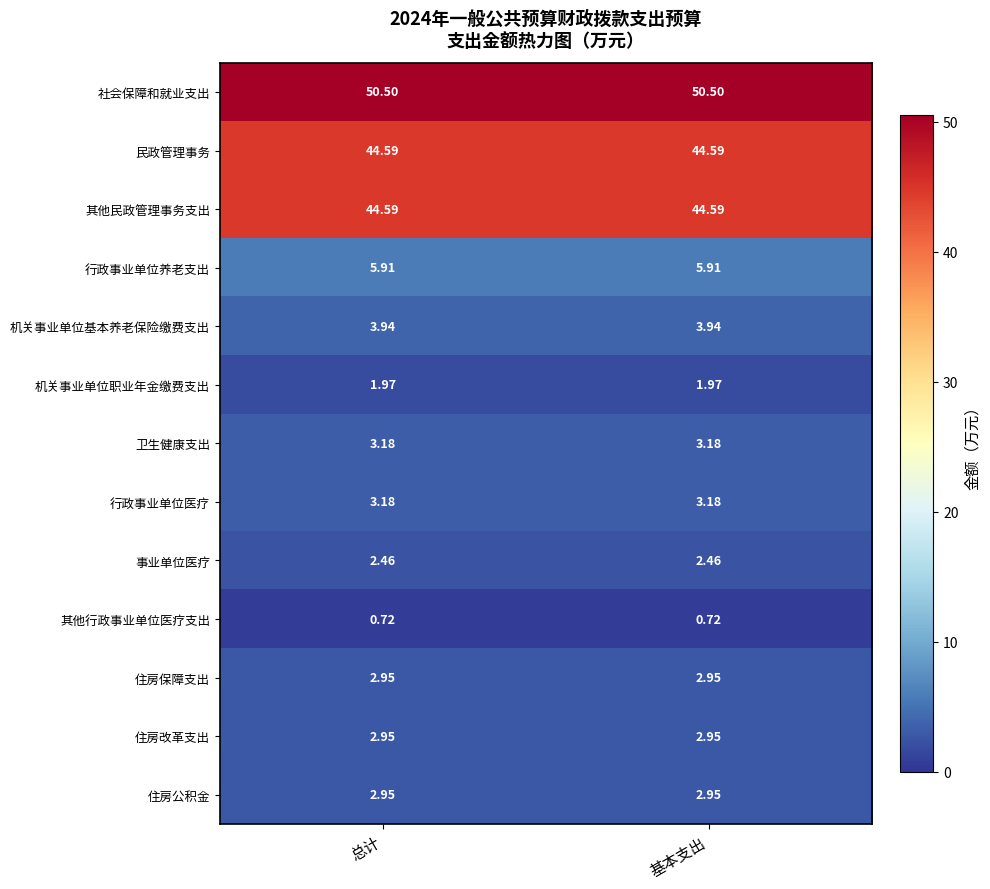

Which series has the largest total across all categories?

社会保障和就业支出